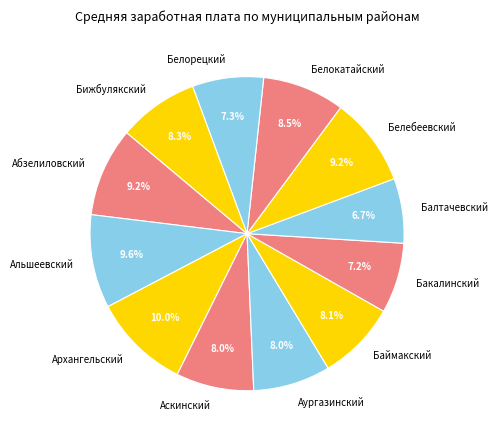

Approximately how many times larger is the value at Бакалинский compared to Бижбулякский?

0.9